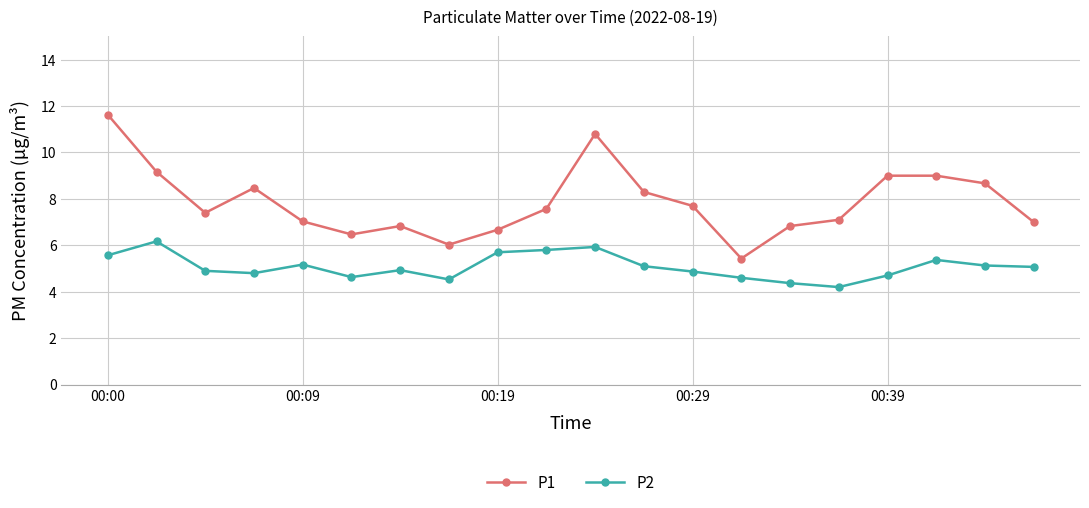

What is the value of the P1 point at the 16th from the left?

7.1